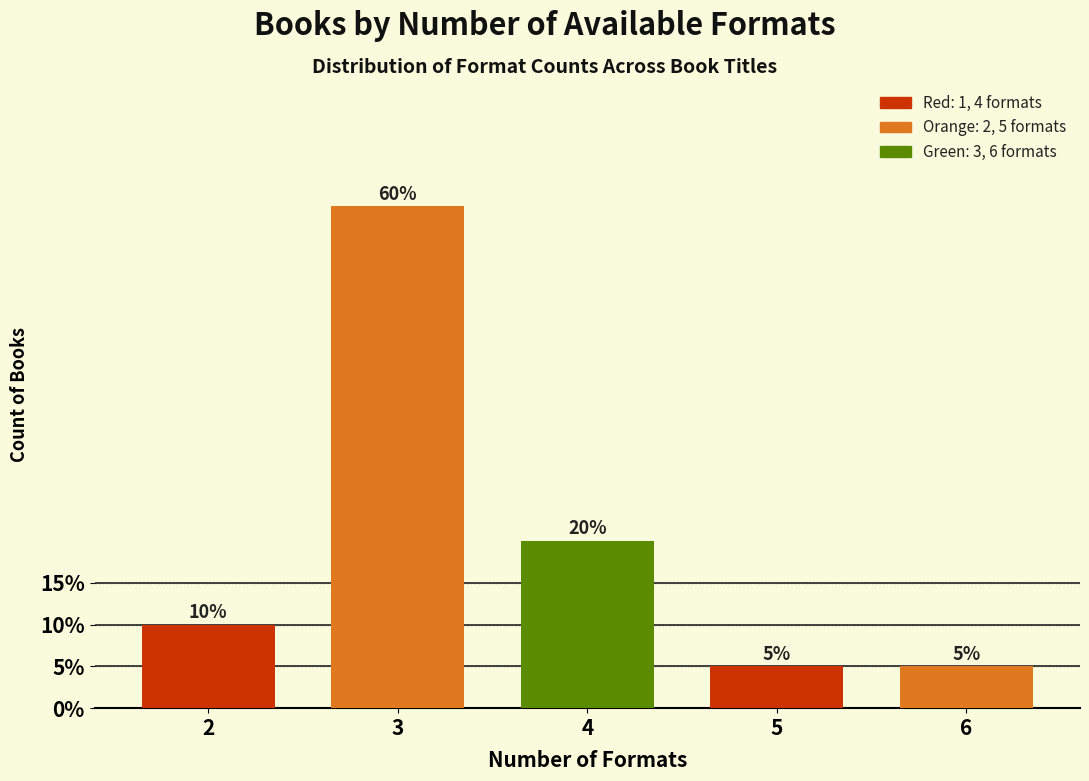

Reading left to right, transcribe all the data shown in this chart.

10	60	20	5	5